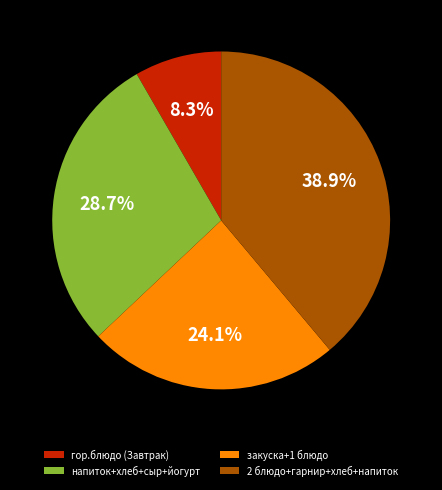

Is 2 блюдо+гарнир+хлеб+напиток the majority of the pie?

No